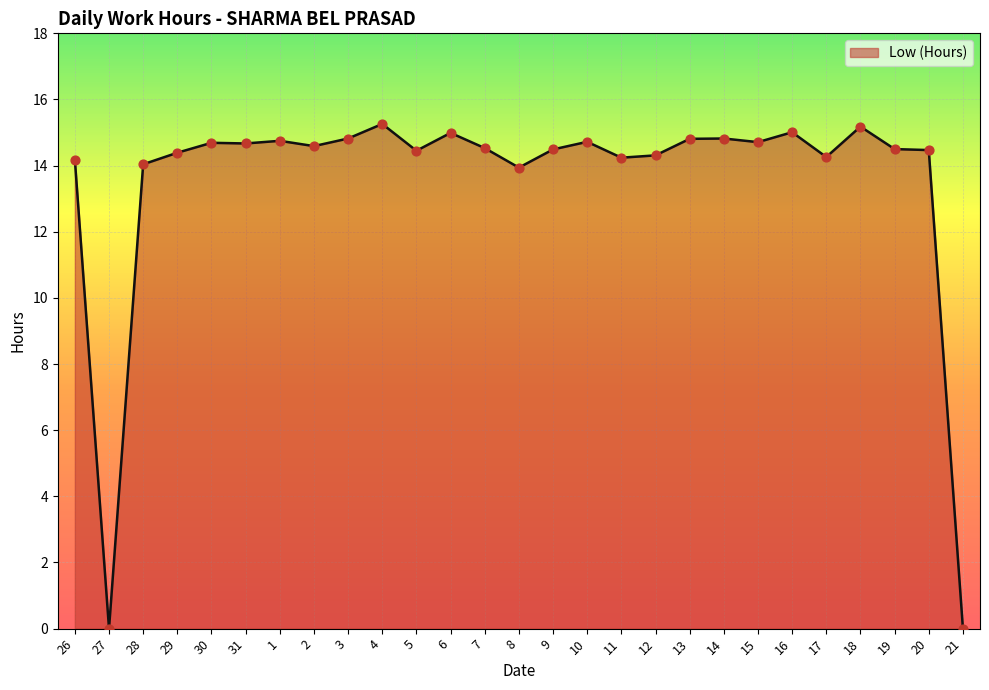

What is the change in value from 11 to 19?

+0.3